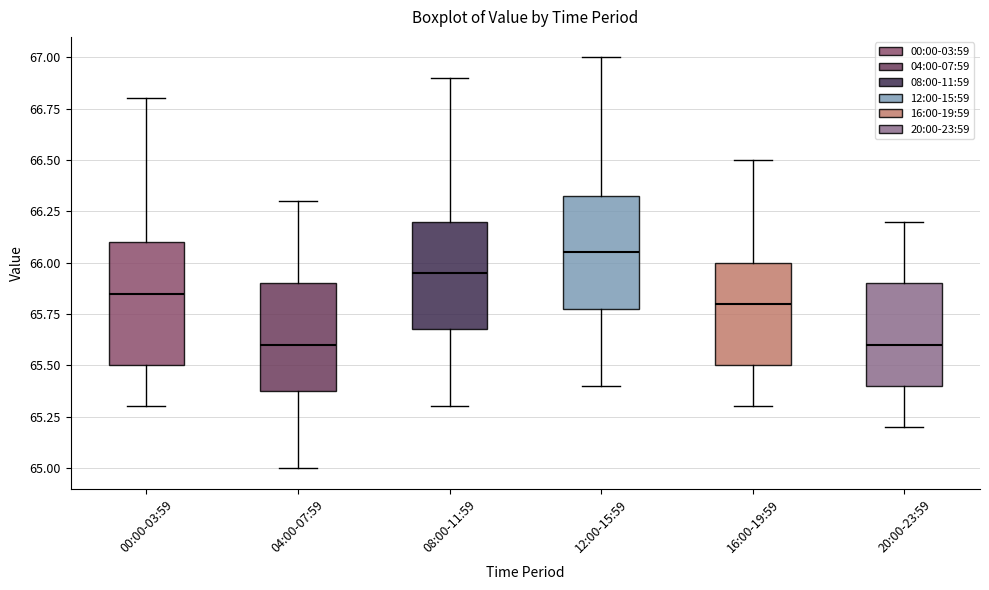

Where does the lower whisker of the box for 04:00-07:59 end on the y-axis? The values are not printed on the chart, so give them approximately, as read against the axis.

65.00